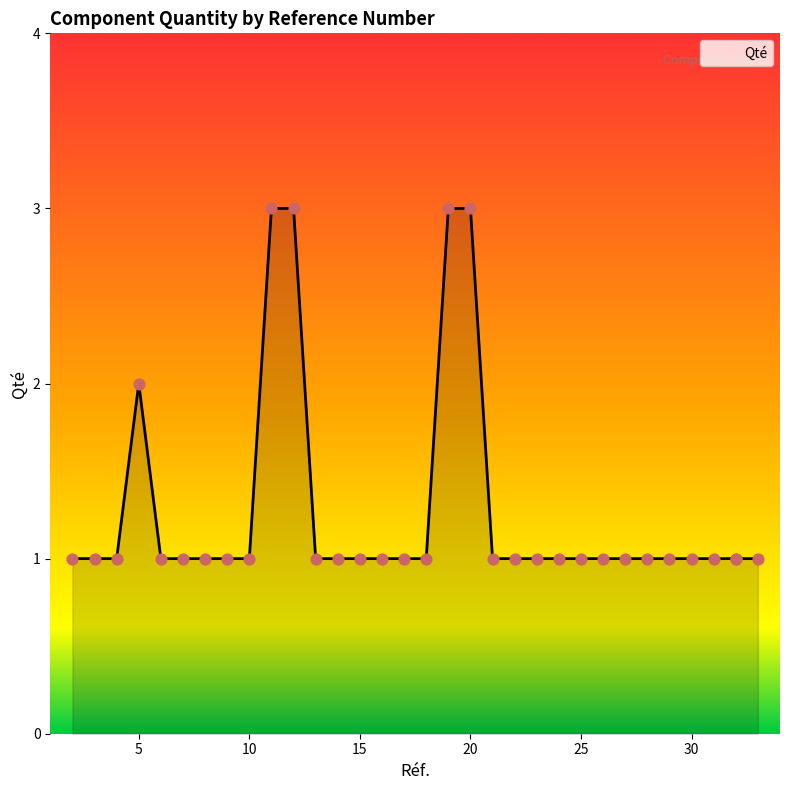

What is the ratio of the value at 20 to the value at 22?

3.0